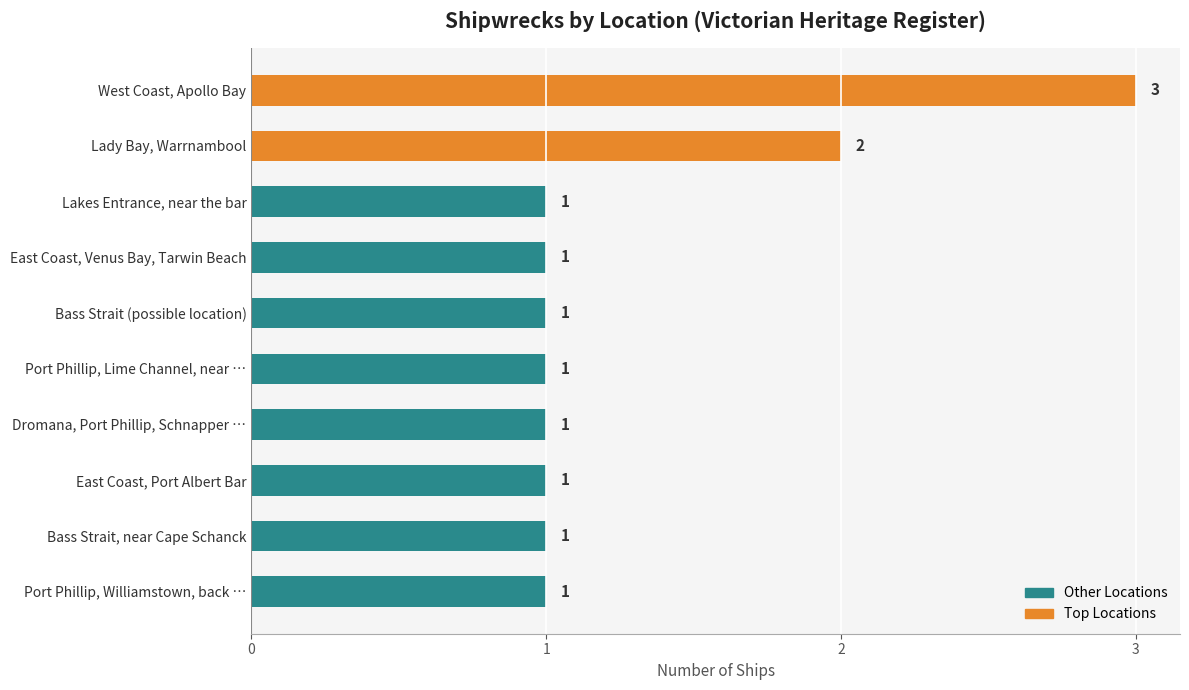

What is the greatest value displayed?

3